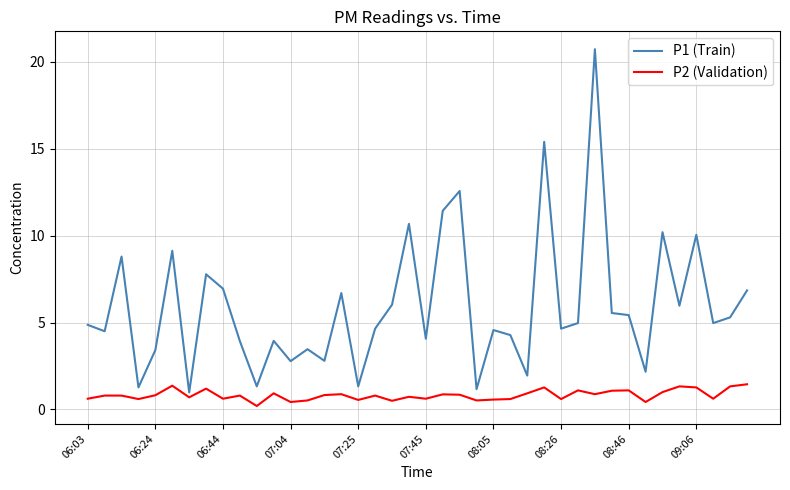

What are all the series names shown in the legend?

P1 (Train), P2 (Validation)